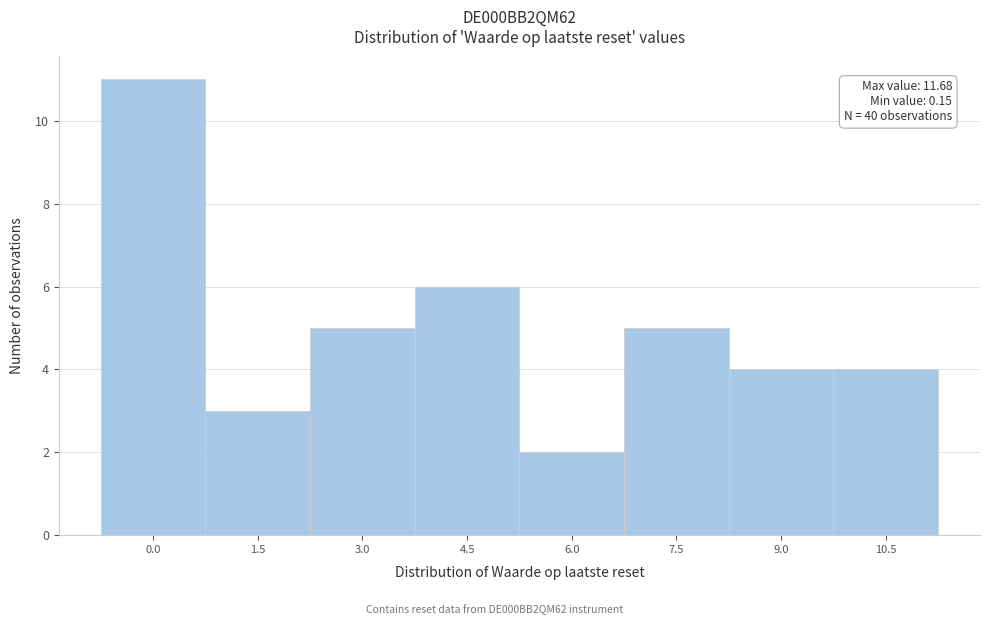

Reading left to right, transcribe all the data shown in this chart.

11	3	5	6	2	5	4	4